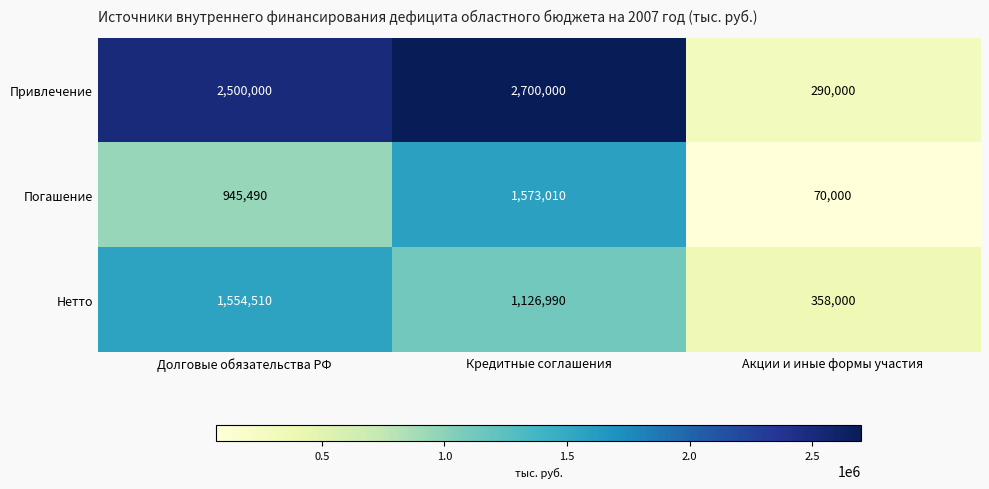

Which series has the largest range (max minus min)?

Привлечение